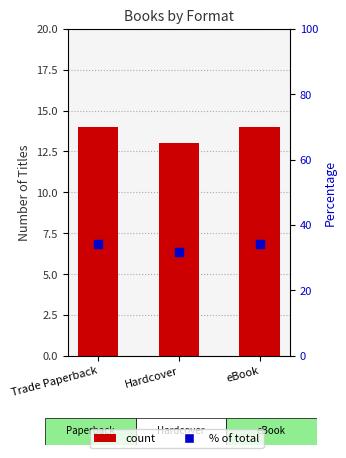

What is the total value across all series at eBook?

48.1